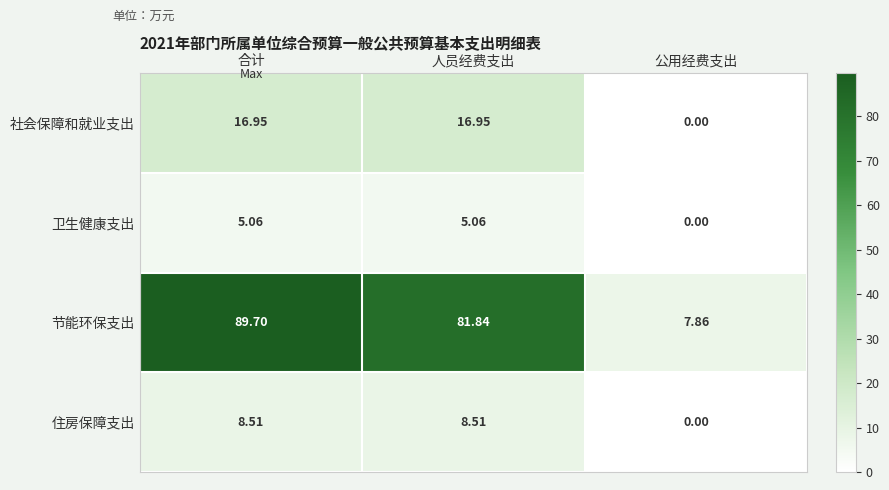

Where is 住房保障支出 nearest to the value 4?

公用经费支出